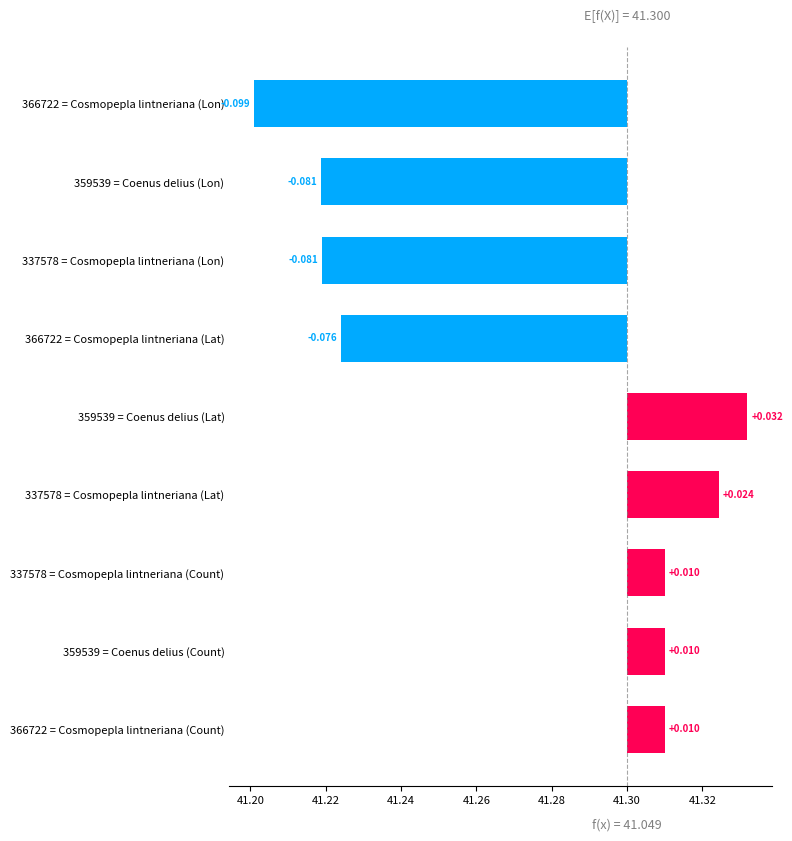

What is the value of the 2nd bar from the left?

-0.1